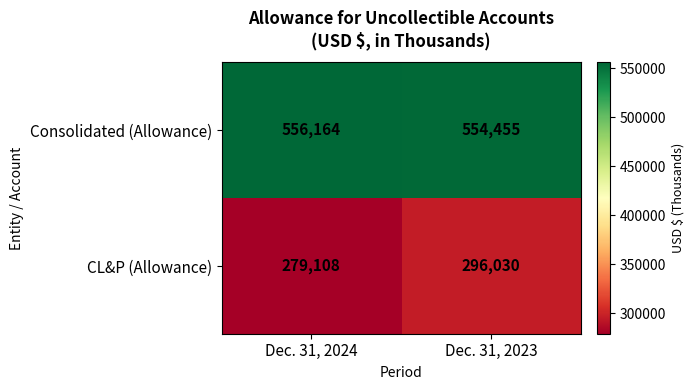

Which series has the largest total across all categories?

Consolidated (Allowance)